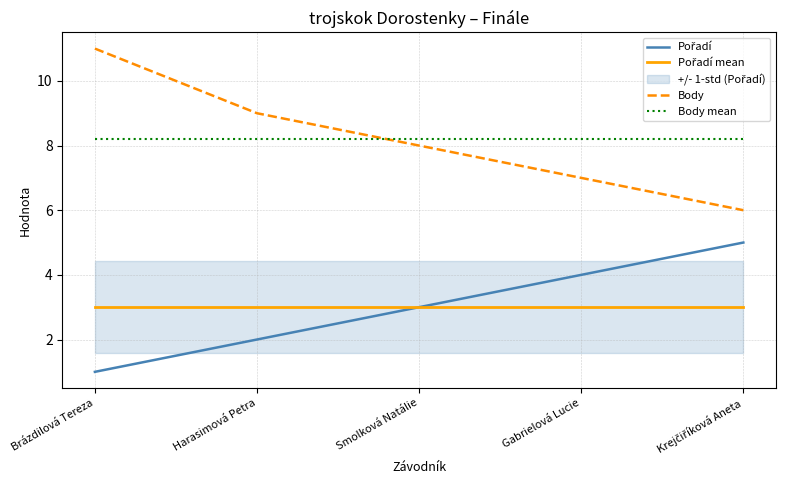

List the labels in order of Body mean value, smallest first.

Brázdilová Tereza, Harasimová Petra, Smolková Natálie, Gabrielová Lucie, Krejčiříková Aneta